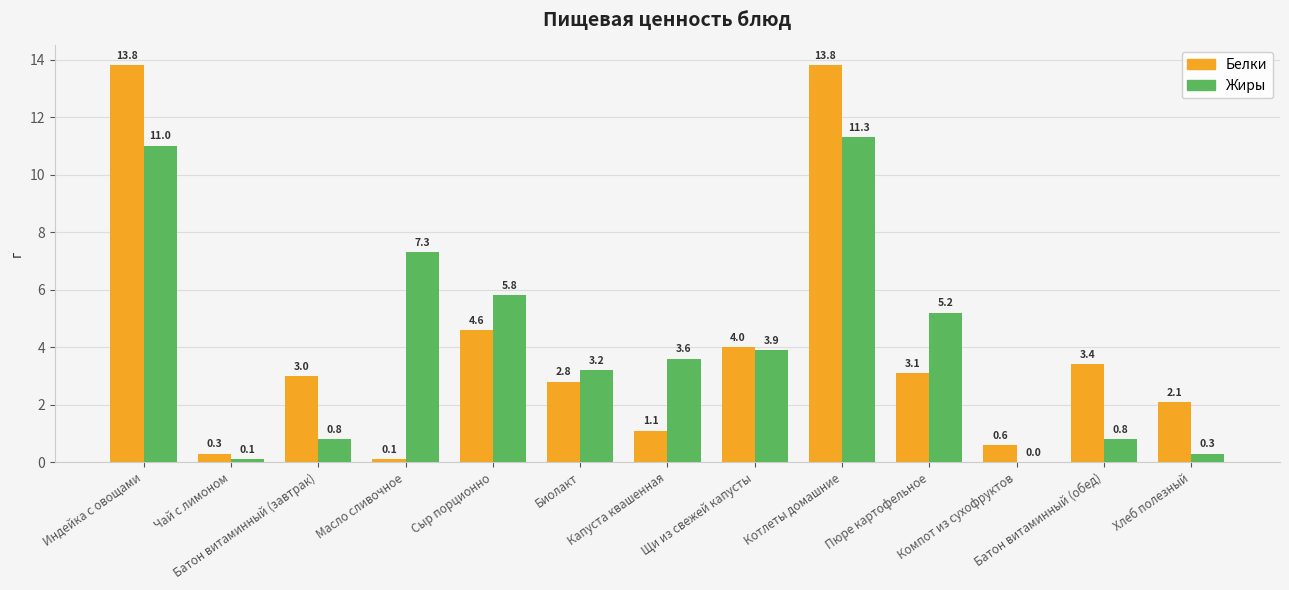

What is the sum of all Белки values?

52.7